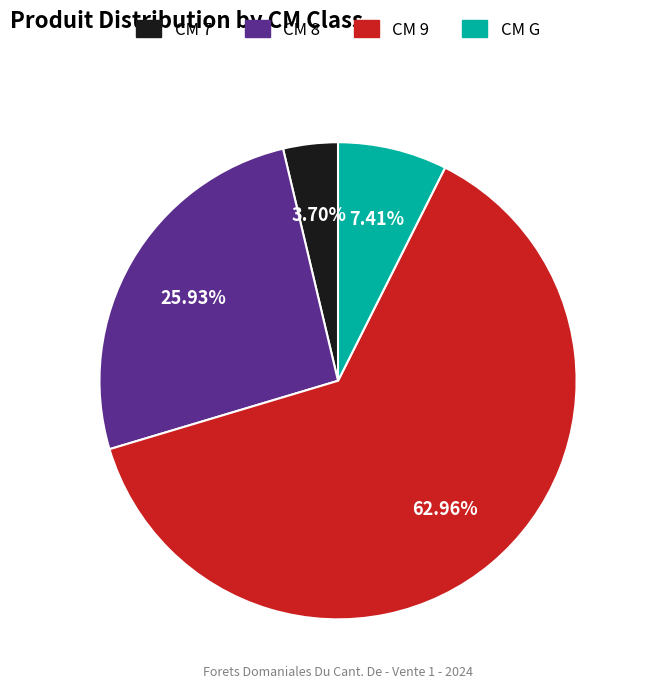

Is there a majority slice in this chart?

Yes